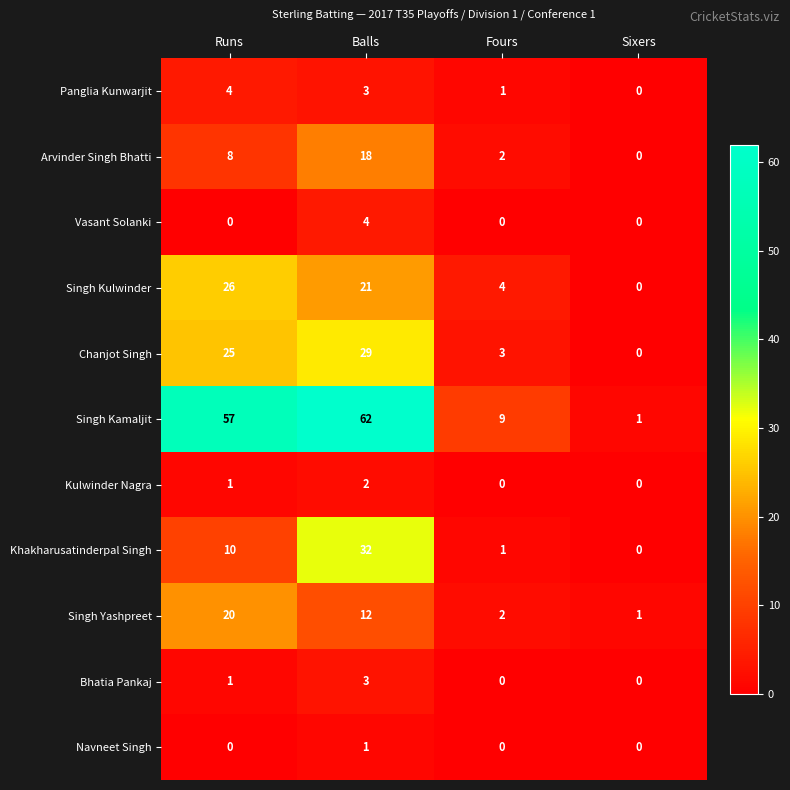

What is the average value of the Khakharusatinderpal Singh series?

11